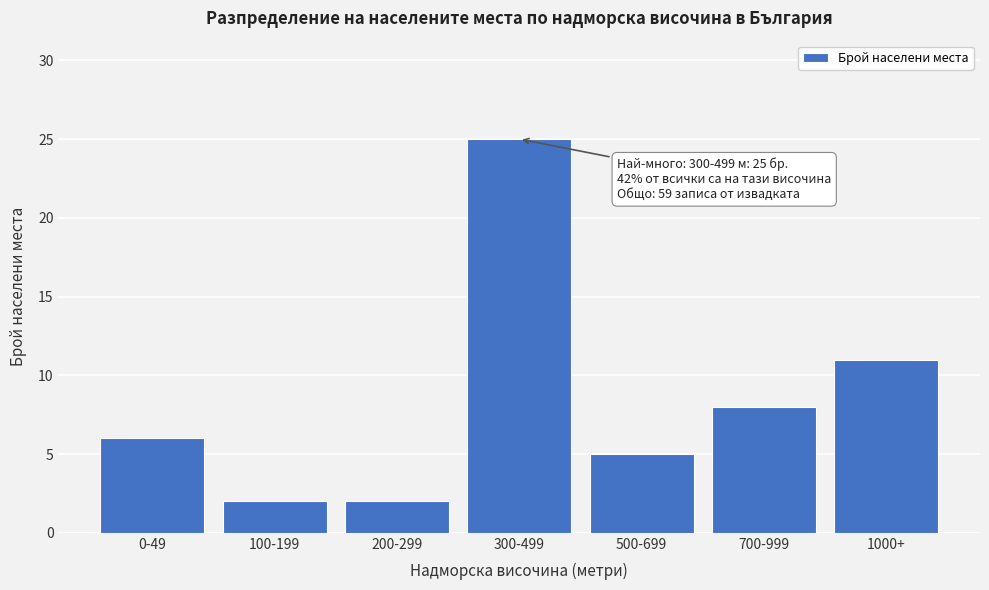

Reading right to left, what are all the values shown in this chart?

11	8	5	25	2	2	6